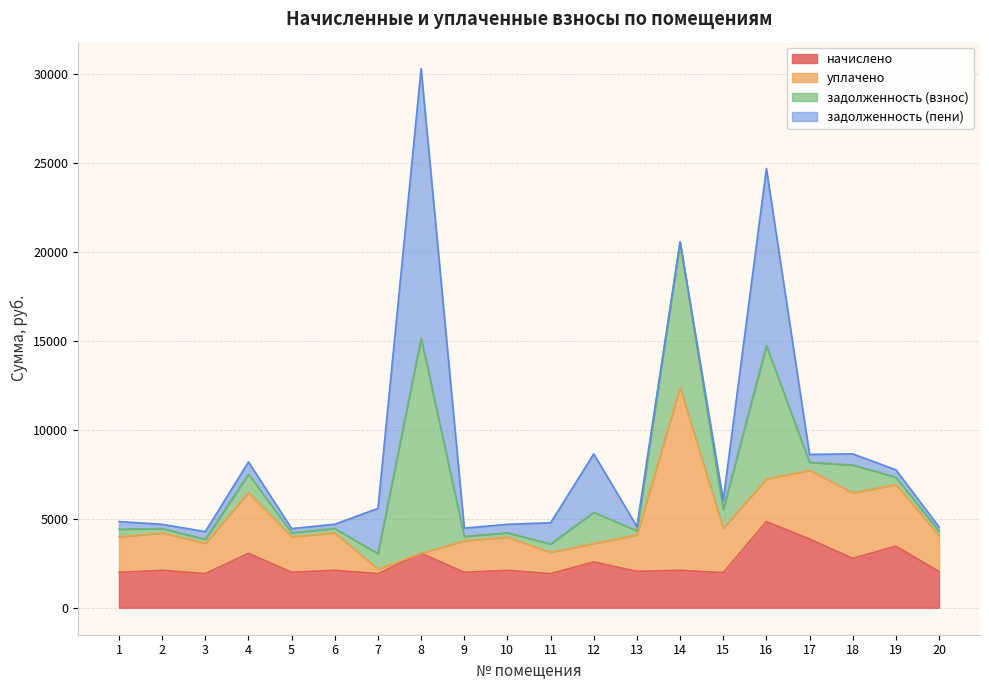

Which label corresponds to the smallest value in the chart?

3